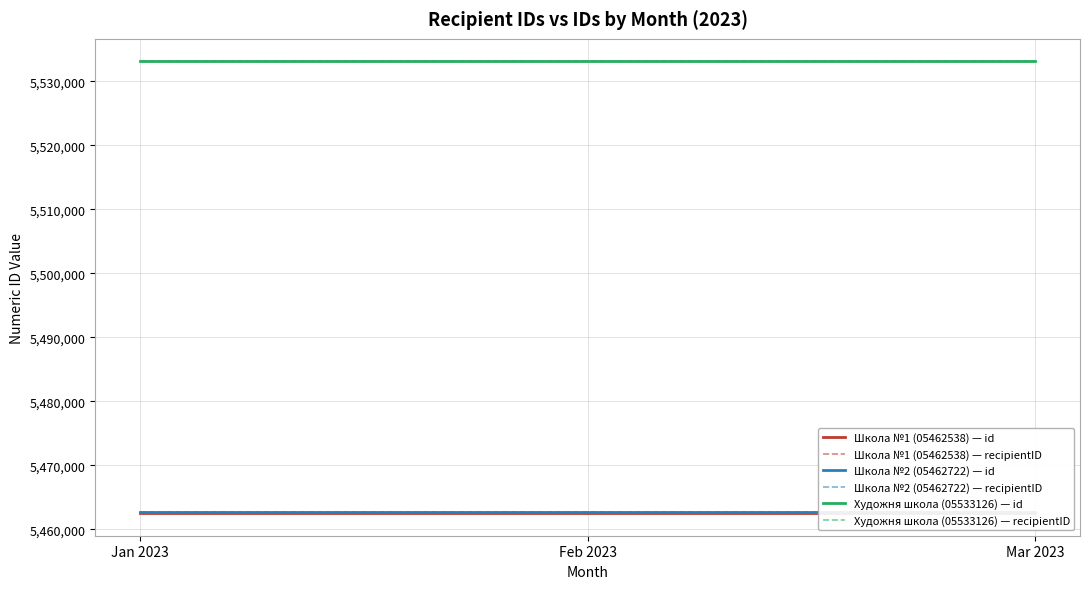

At how many categories does at least one series exceed 5505757?

3